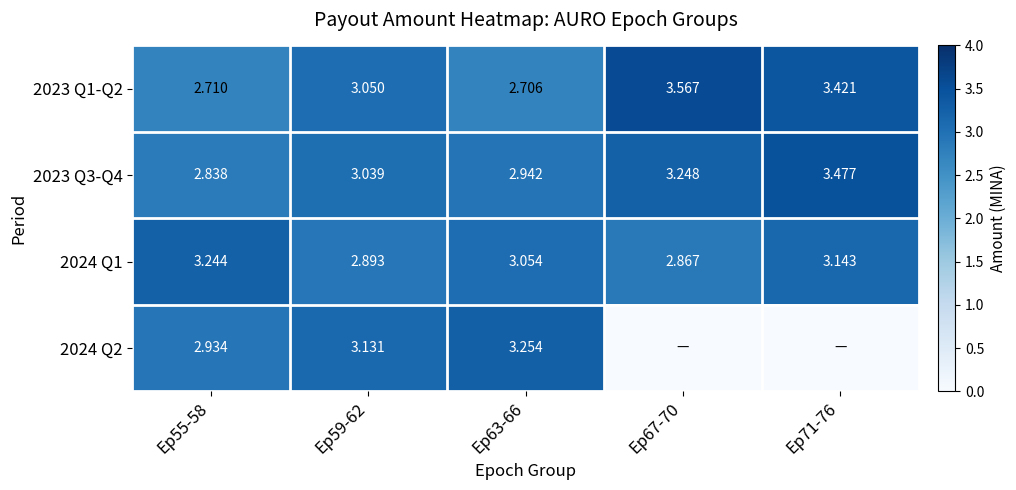

At how many categories does at least one series exceed 1?

5